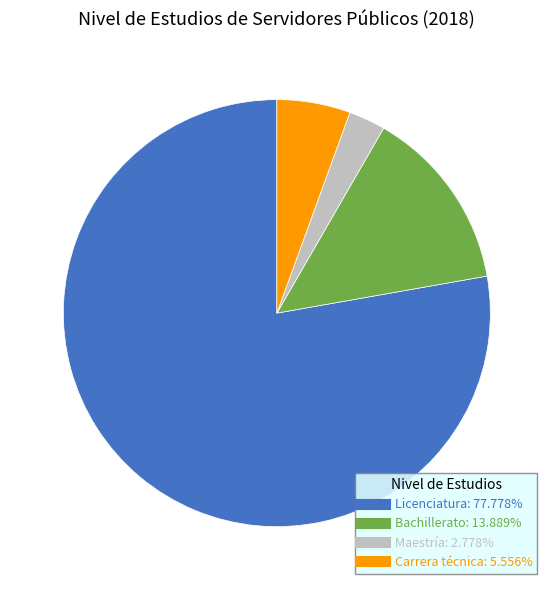

Rank the categories by value from highest to lowest.

Licenciatura, Bachillerato, Carrera técnica, Maestría